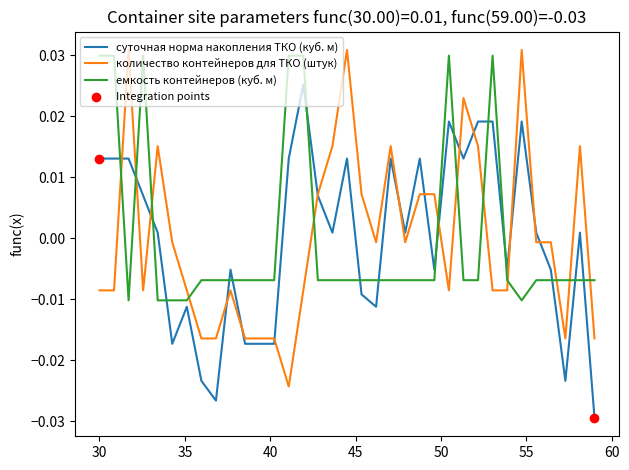

After their last crossing, which series has the higher values: емкость контейнеров (куб. м) or суточная норма накопления ТКО (куб. м)?

емкость контейнеров (куб. м)